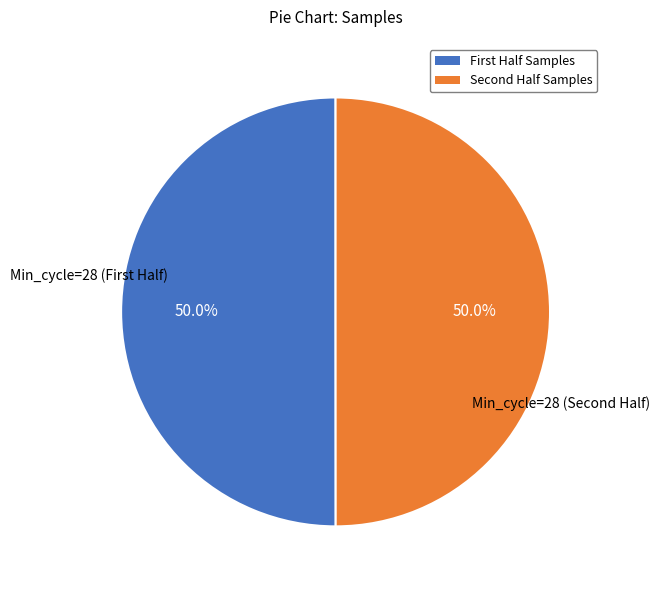

Which slice is the largest?

1